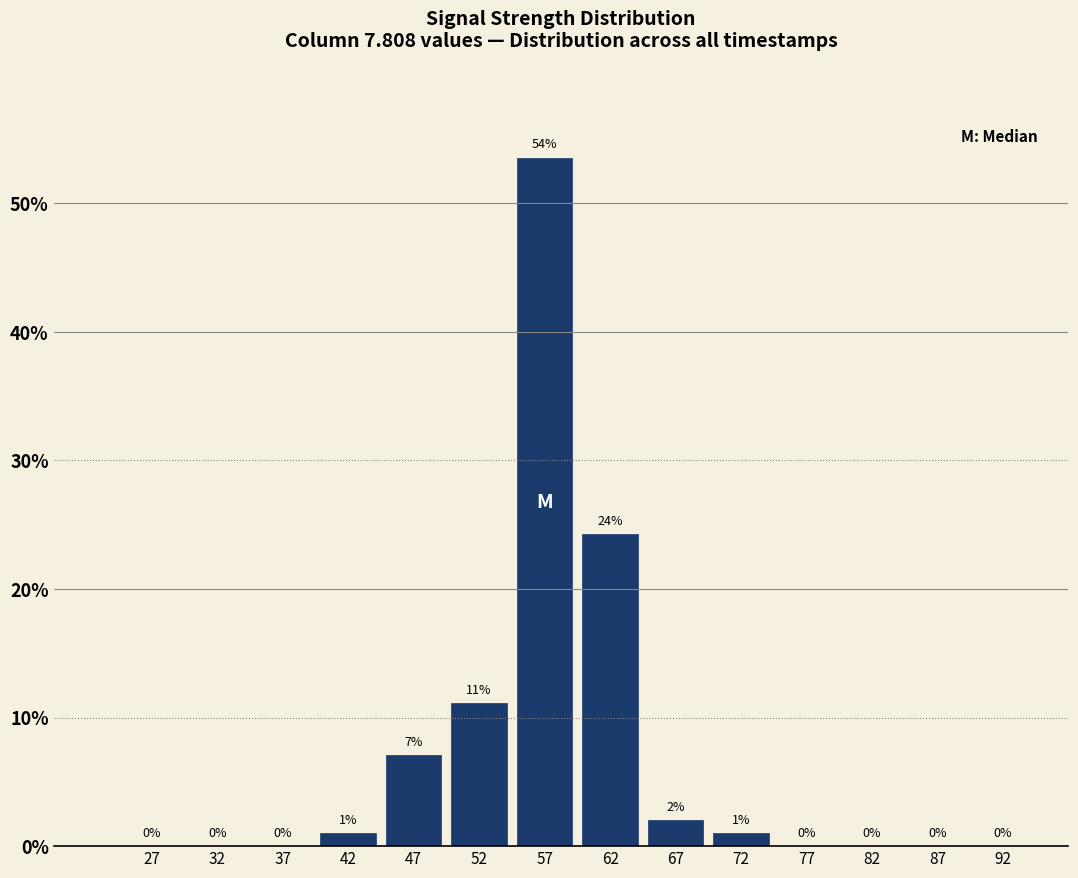

Which range on the x-axis has the tallest bar?

55 to 60